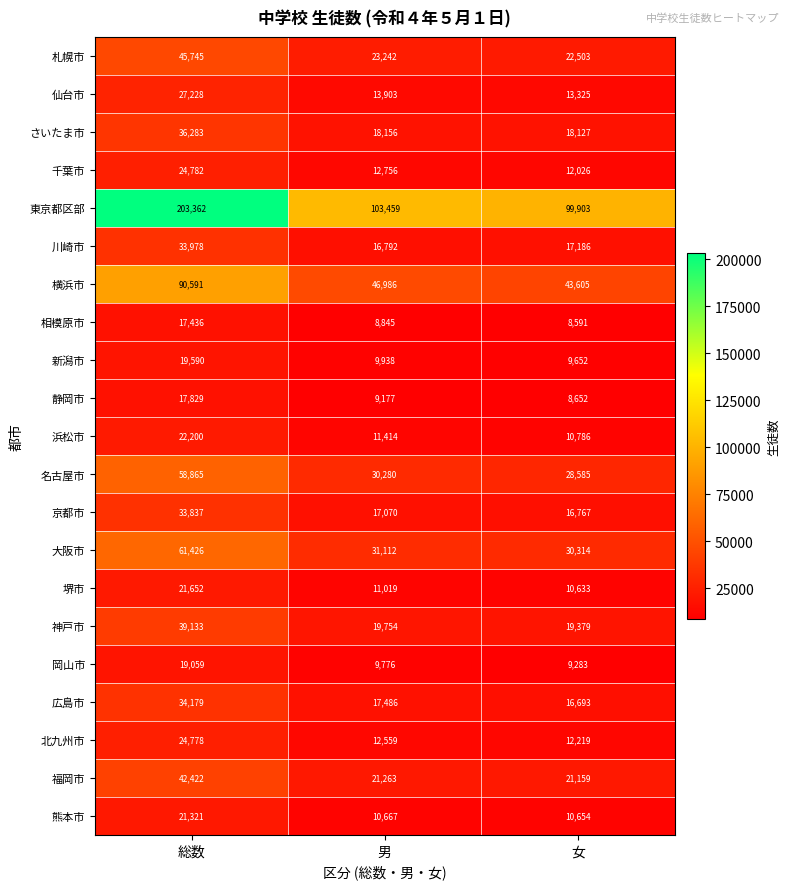

At which label does 静岡市 first exceed 9177?

総数